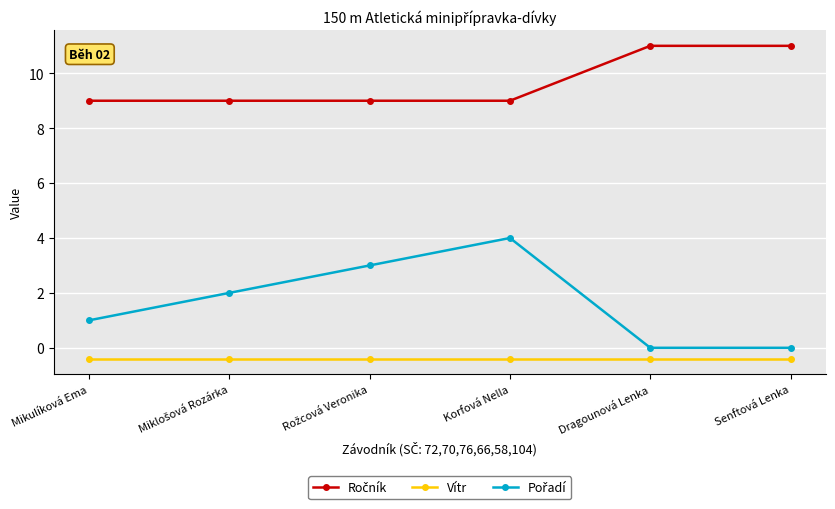

At which category is the sum across all series the highest?

Korfová Nella